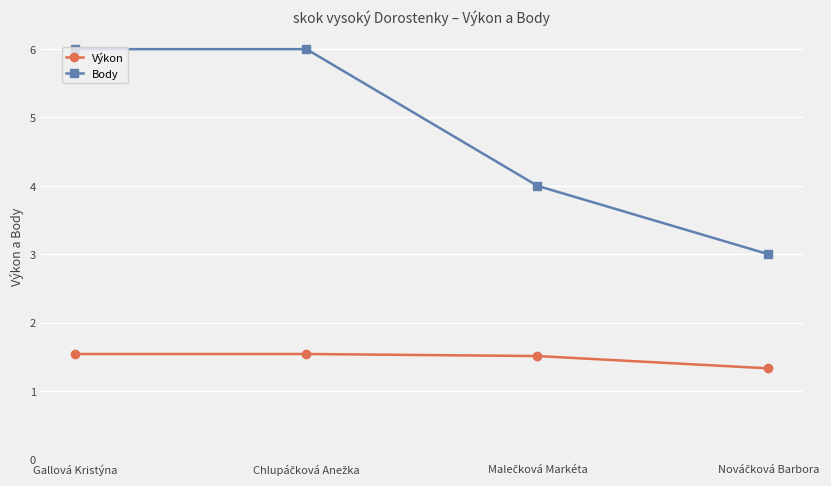

What is the value of the Body point at the 2nd from the left?

6.0